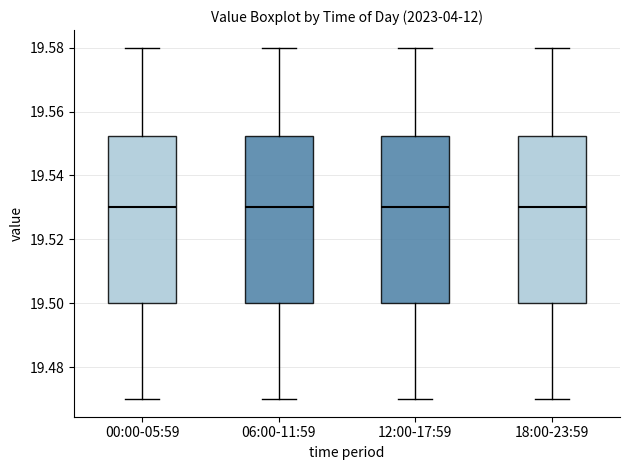

Reading left to right, transcribe this box plot: for each box, give where its median line is, the range the box spans, and where its two whiskers end, as read against the y-axis. The values are not printed on the chart, so give them approximately, as read against the axis.

00:00-05:59: median 19.530, box 19.500 to 19.552, whiskers 19.470 to 19.580
06:00-11:59: median 19.530, box 19.500 to 19.552, whiskers 19.470 to 19.580
12:00-17:59: median 19.530, box 19.500 to 19.552, whiskers 19.470 to 19.580
18:00-23:59: median 19.530, box 19.500 to 19.552, whiskers 19.470 to 19.580